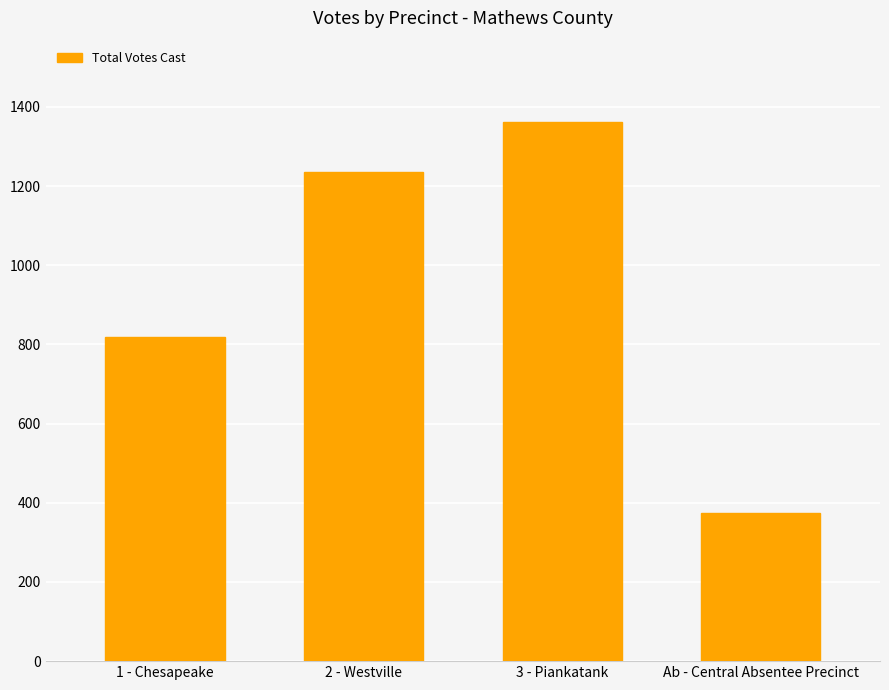

List the labels in order of value, smallest first.

Ab - Central Absentee Precinct, 1 - Chesapeake, 2 - Westville, 3 - Piankatank